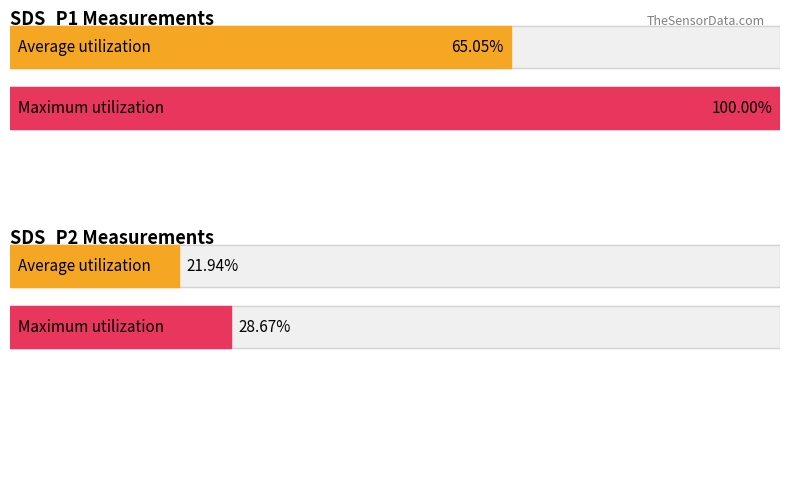

Rank the series by their maximum value, from highest to lowest.

SDS_P1, SDS_P2